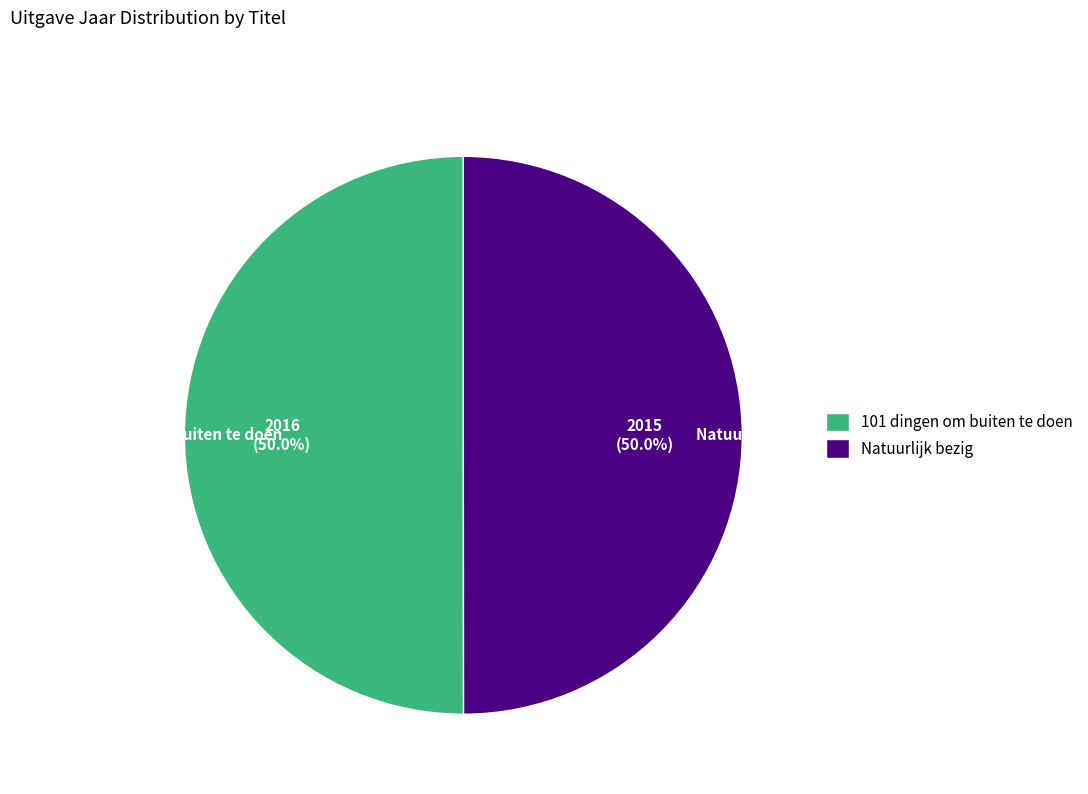

How many segments does this pie chart have?

2